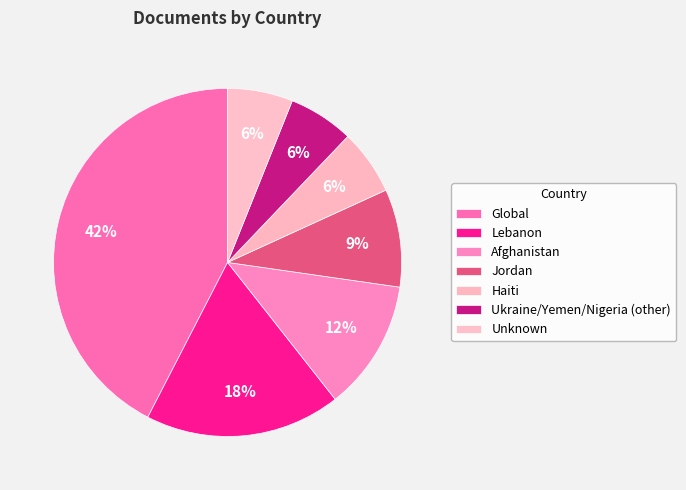

What is the smallest slice in the pie chart?

Haiti